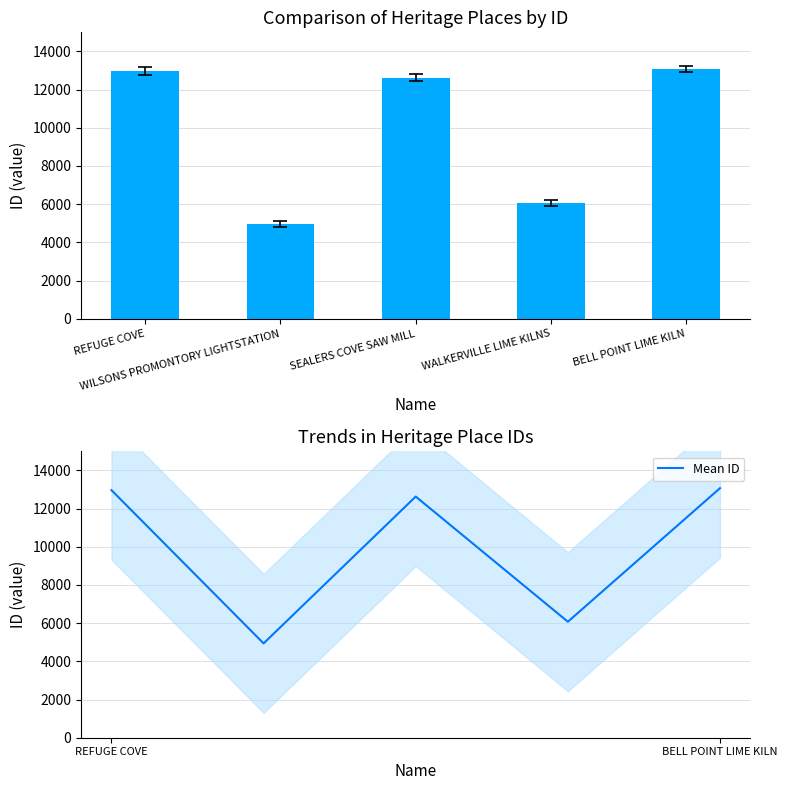

At which category is the sum across all series the highest?

BELL POINT LIME KILN